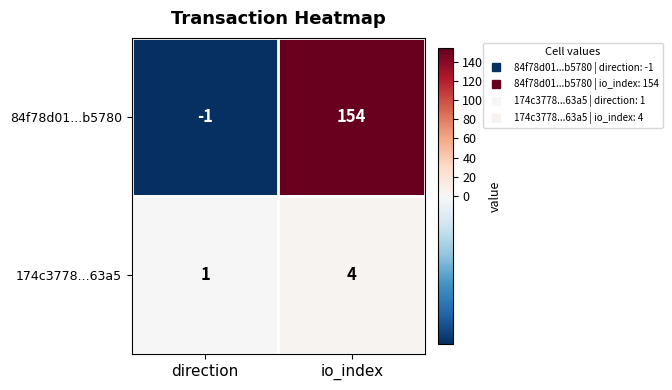

True or false: 174c3778...63a5 has a value of 1 at direction.

True